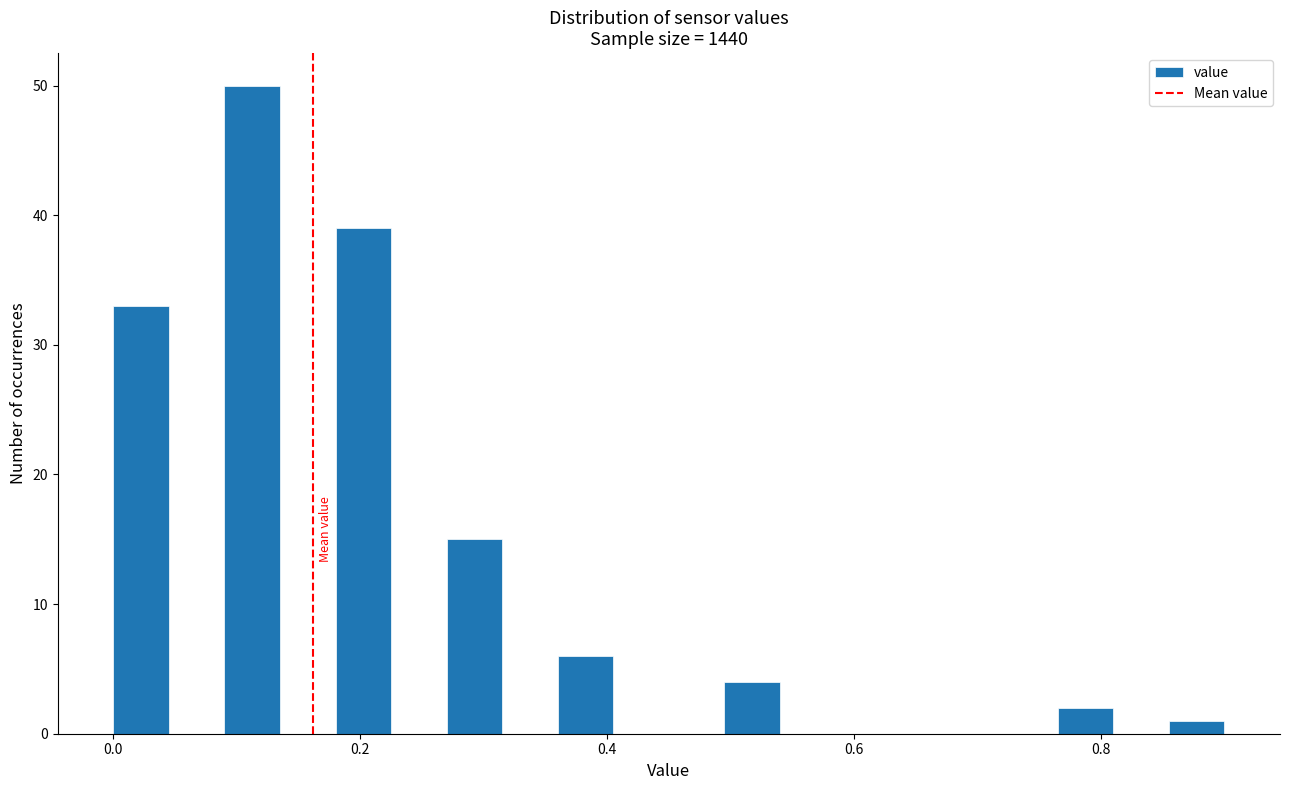

Around what value on the x-axis is the tallest bar? Give the approximate position of its centre, as read against the axis.

0.12